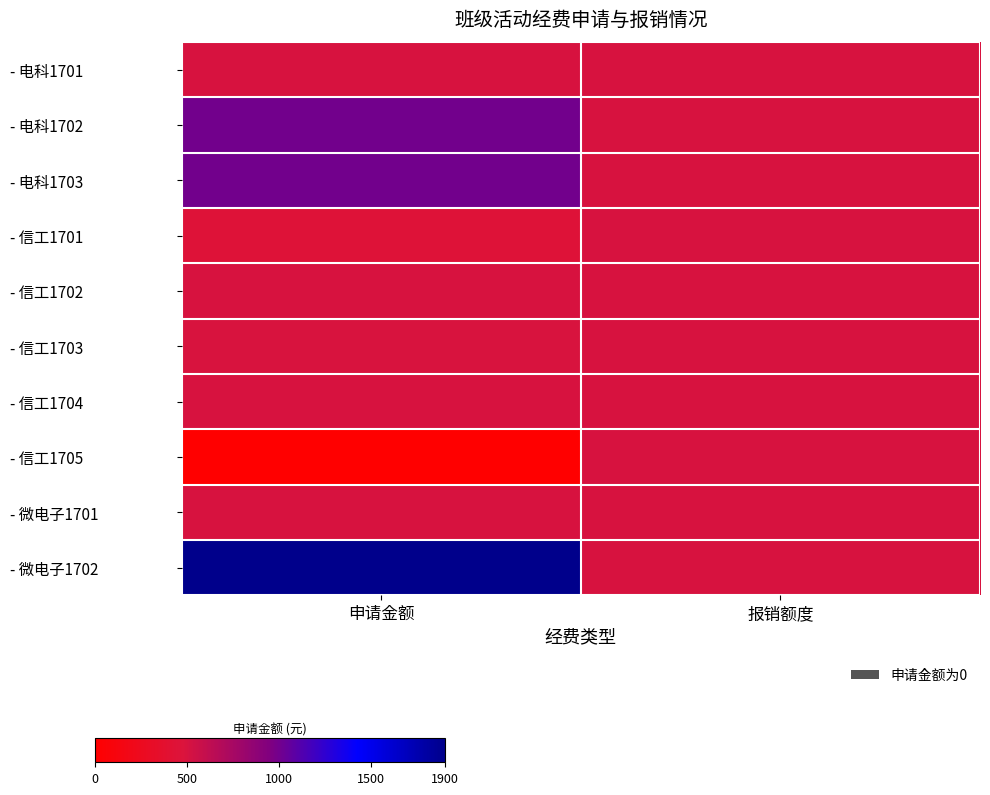

Which label corresponds to the smallest value in the chart?

申请金额